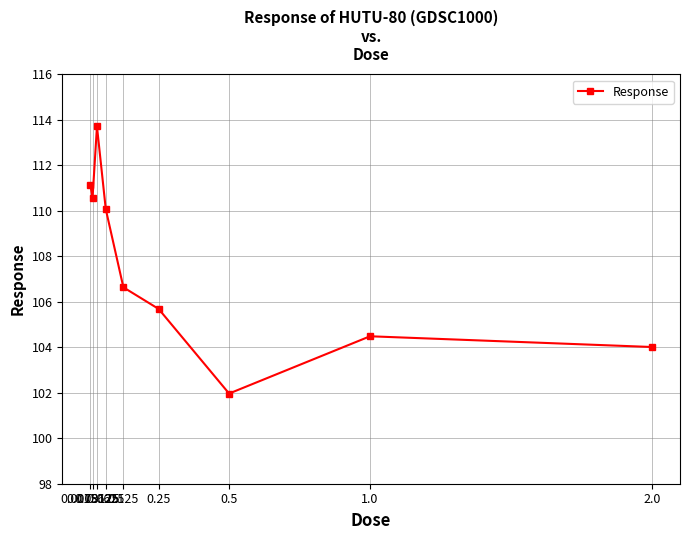

Count the number of categories in the chart.

9